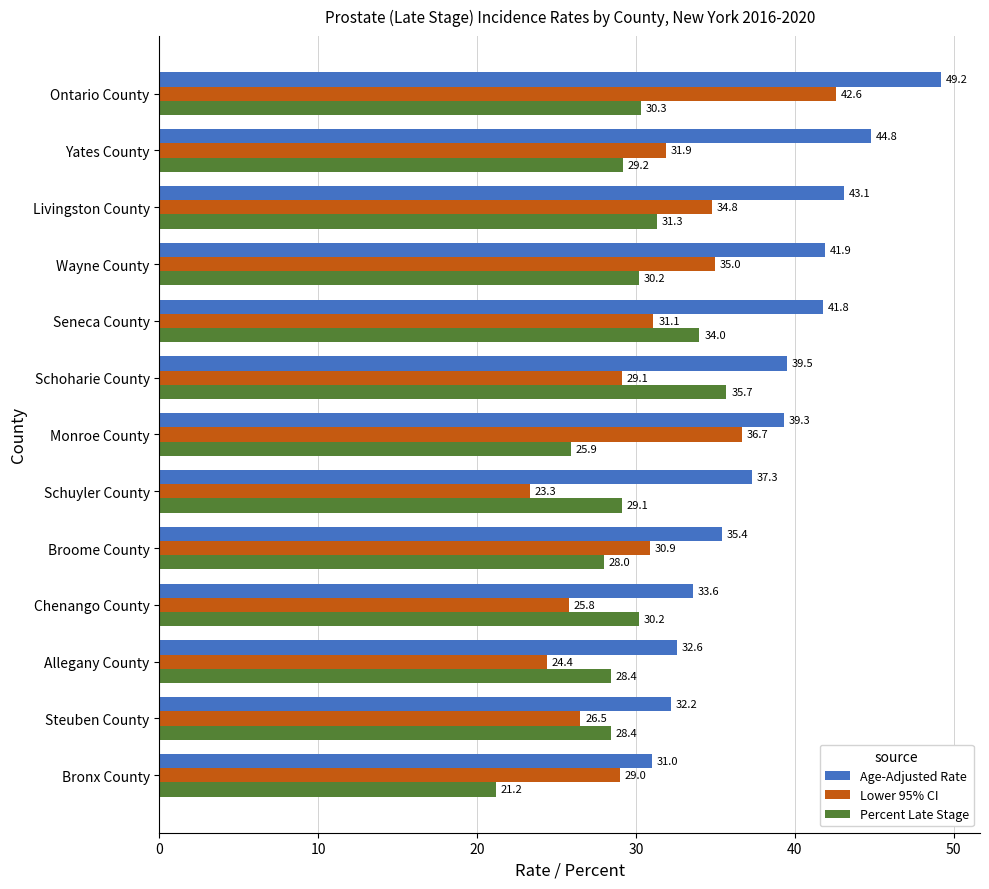

What are all the series names shown in the legend?

Age-Adjusted Rate, Lower 95% CI, Percent Late Stage